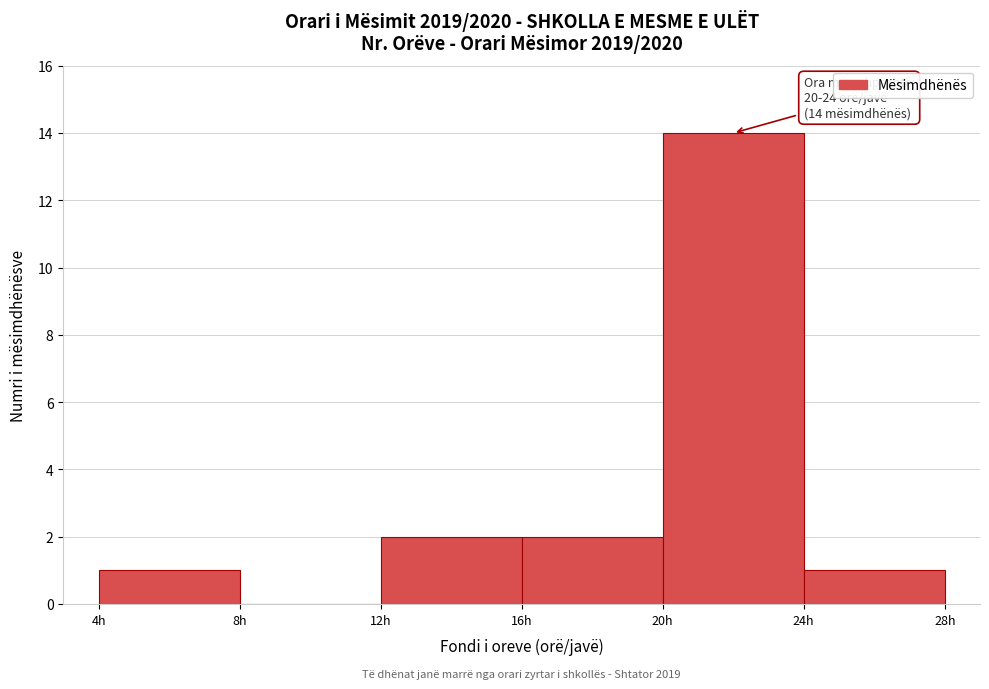

Over which range of the x-axis is the bar tallest?

20 to 24